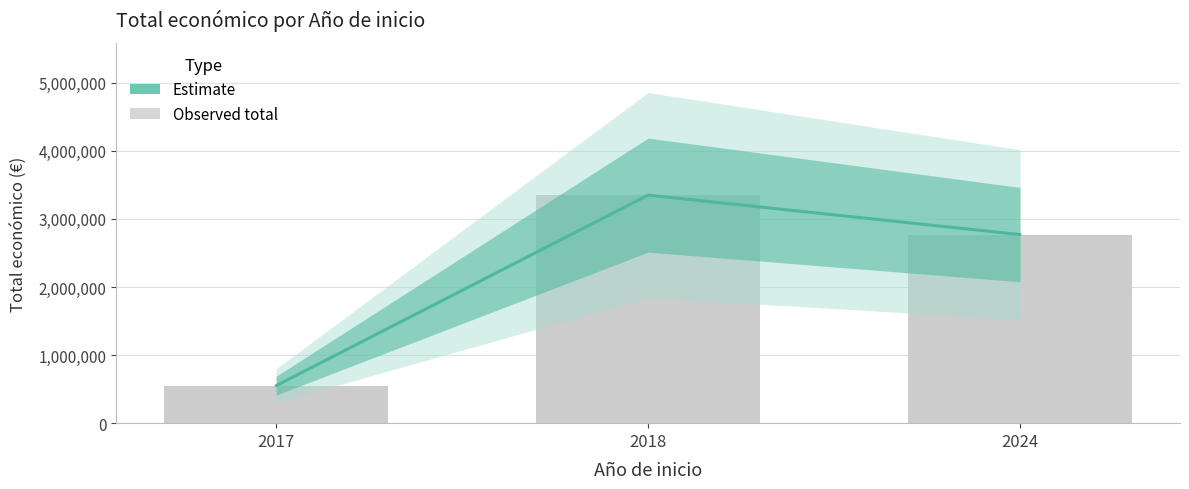

What value does the data have at 2017, to the nearest 10?

550110